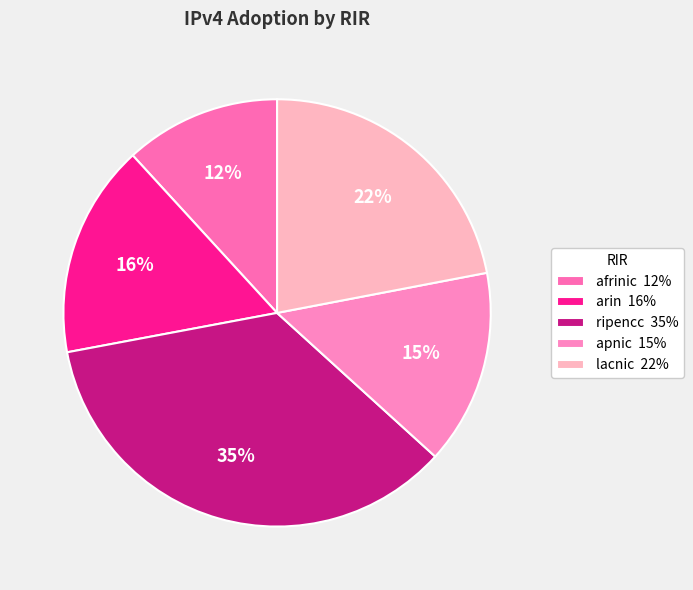

Which slice is the largest?

ripencc